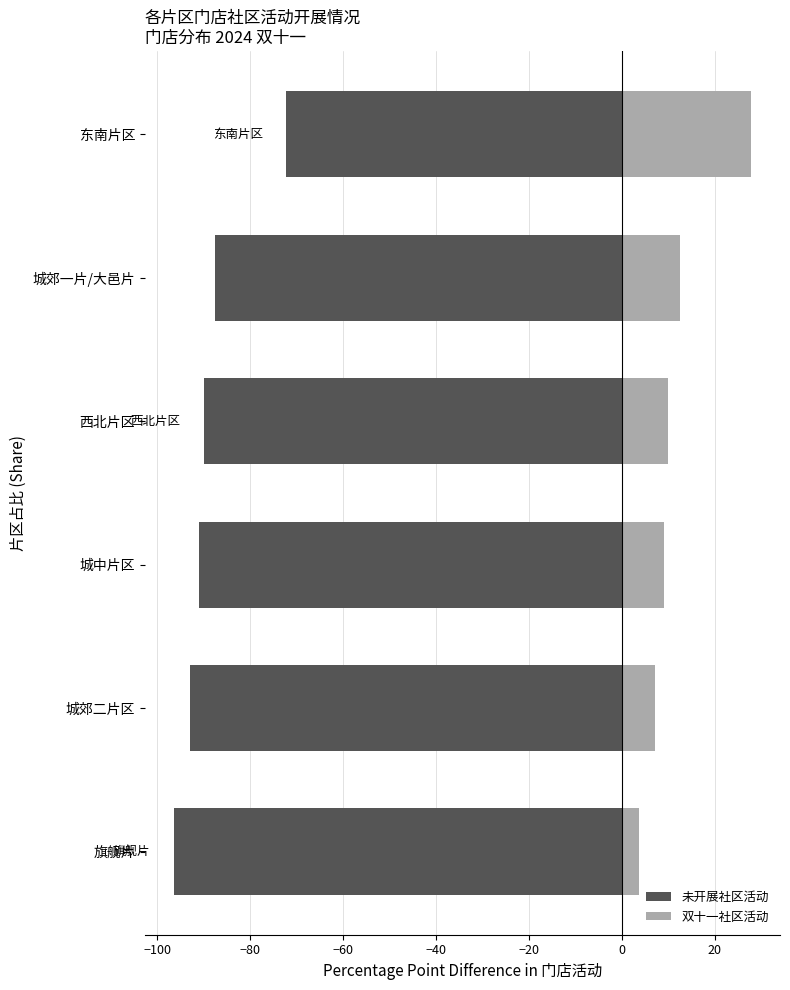

What is the lowest value of the 双十一社区活动 series?

3.6